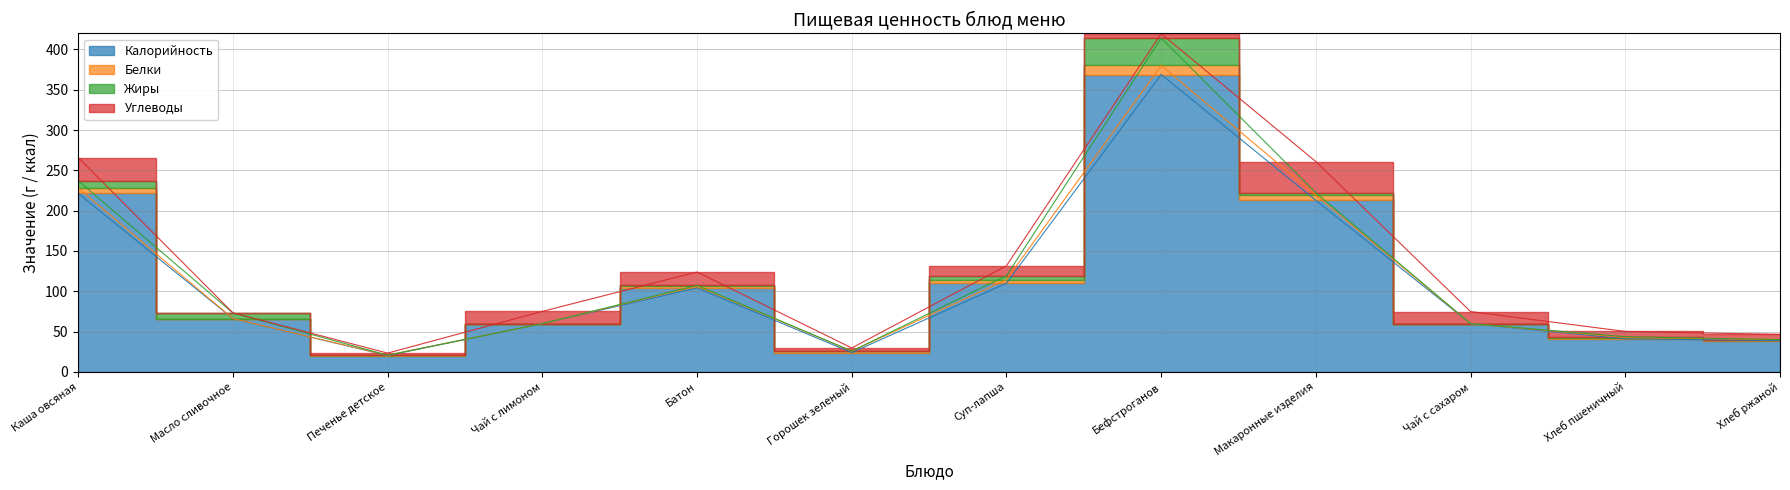

After their last crossing, which series has the higher values: Жиры or Белки?

Белки